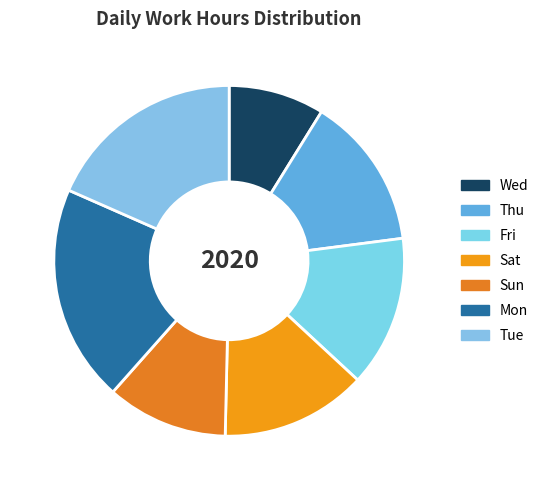

Rank the categories by value from highest to lowest.

Mon, Tue, Thu, Fri, Sat, Sun, Wed